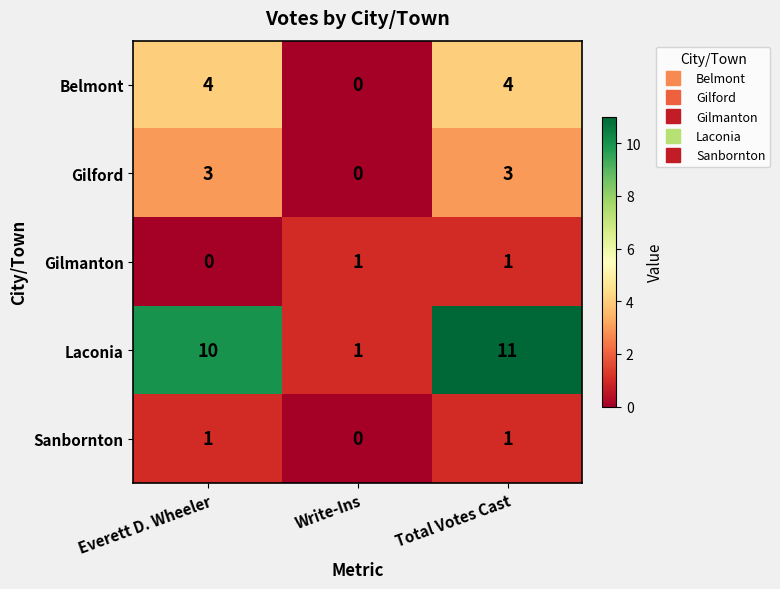

Reading right to left, extract all data points from this chart.

Belmont: 4	0	4
Gilford: 3	0	3
Gilmanton: 1	1	0
Laconia: 11	1	10
Sanbornton: 1	0	1